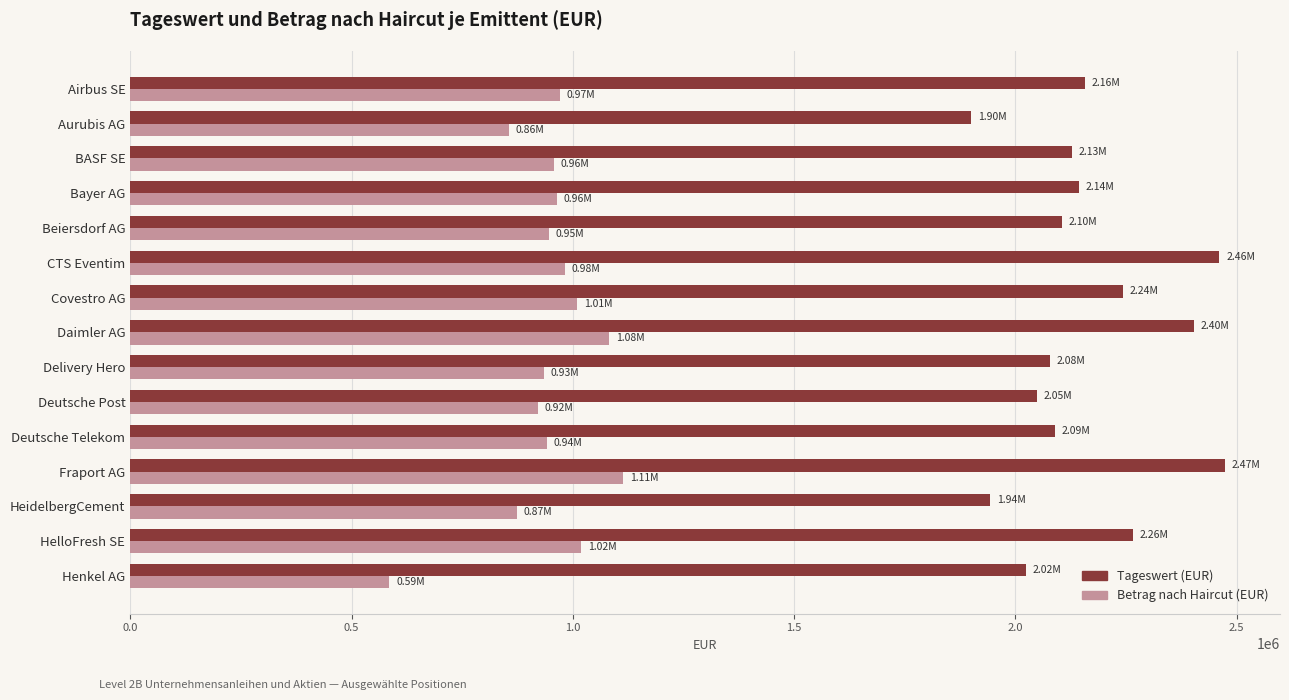

What is the difference between the second highest and minimum values in the Betrag nach Haircut (EUR) series?

496328.7